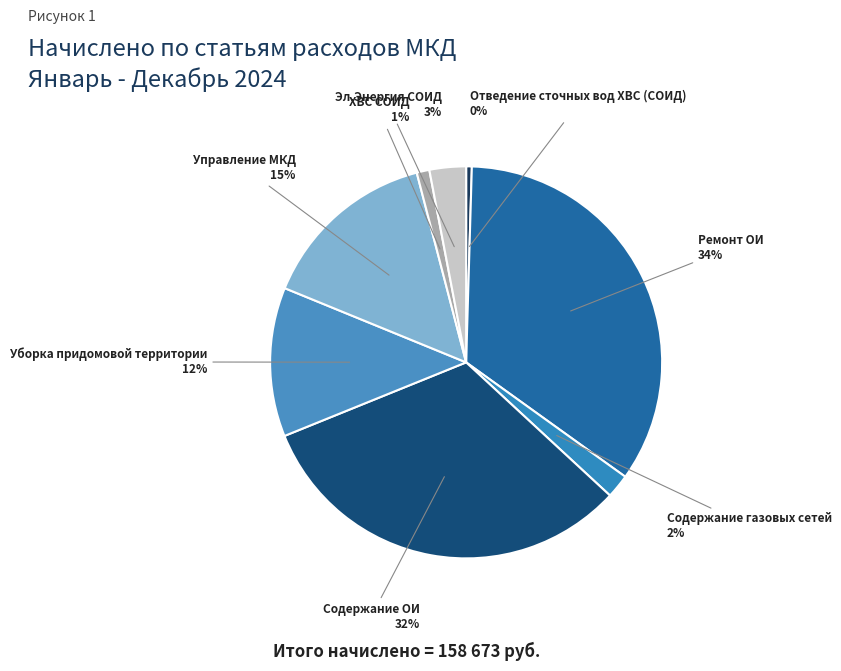

Between ХВС СОИД and Содержание ОИ, which is larger?

Содержание ОИ